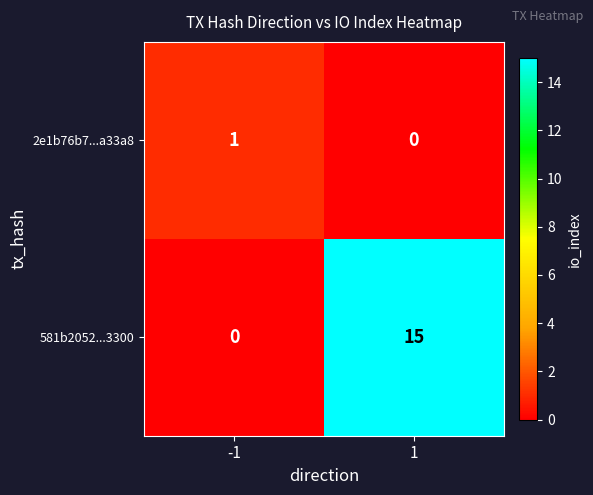

Between -1 and 1, which series saw the biggest shift?

581b2052...3300